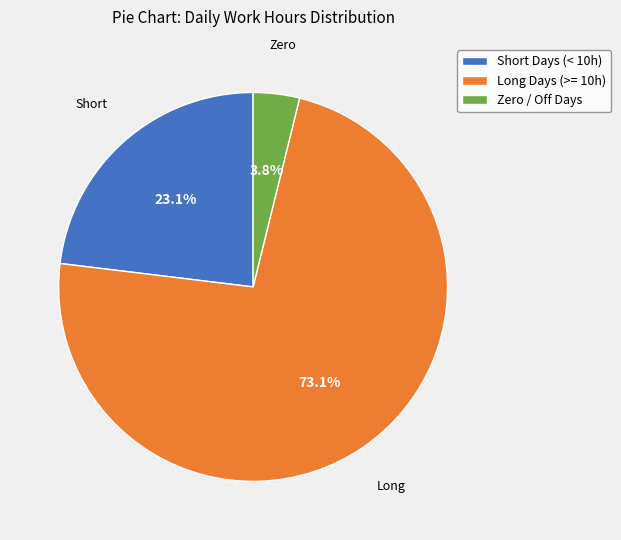

Which slice is the smallest?

Zero / Off Days